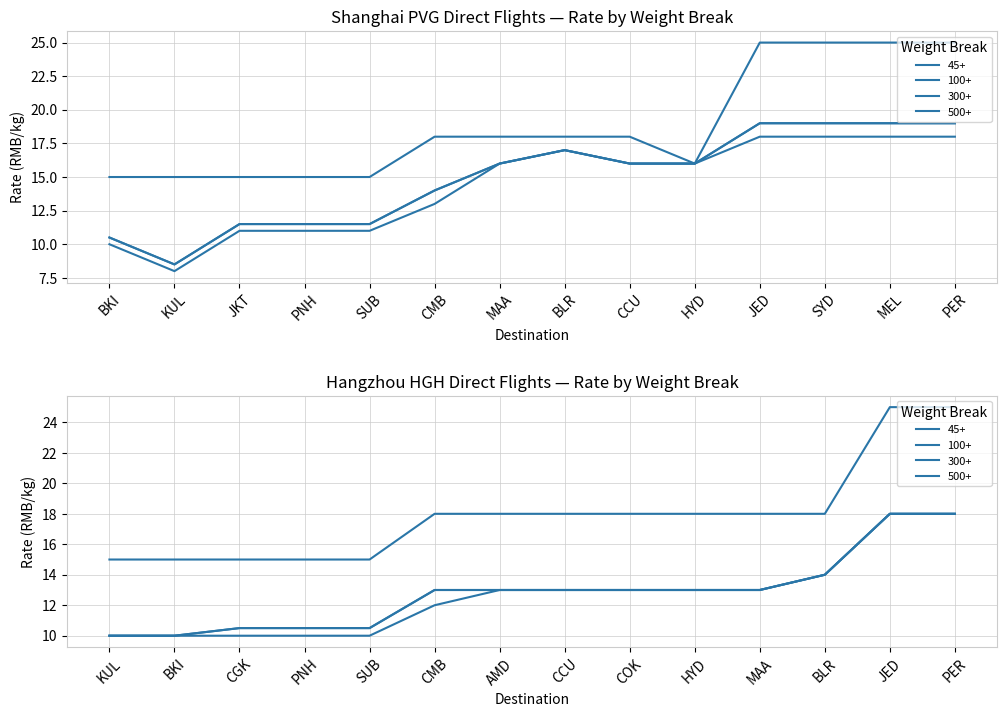

What is the sum of the 45+ values at KUL and CCU?

33.0